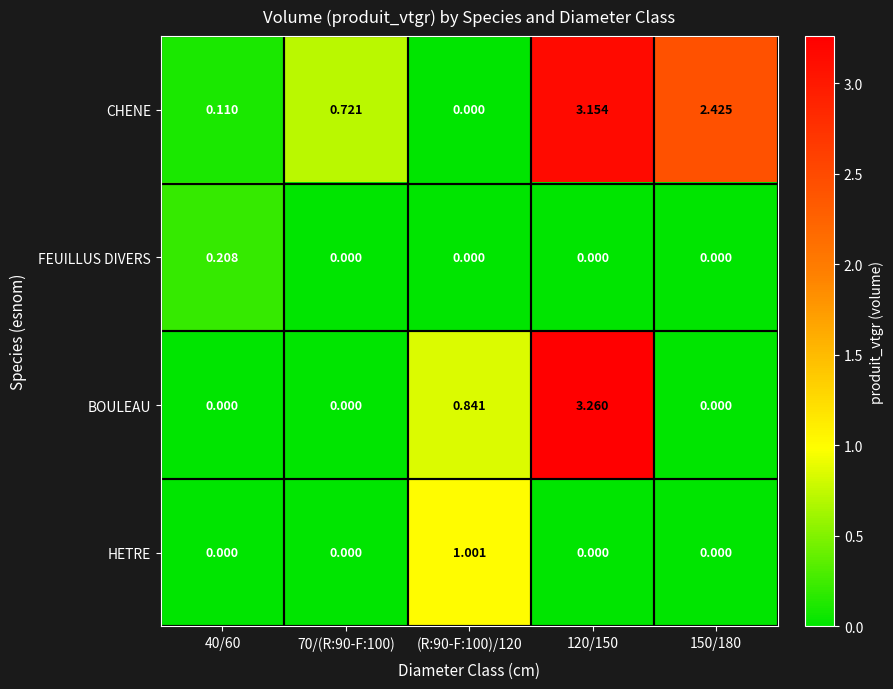

At how many categories does at least one series exceed 1?

3